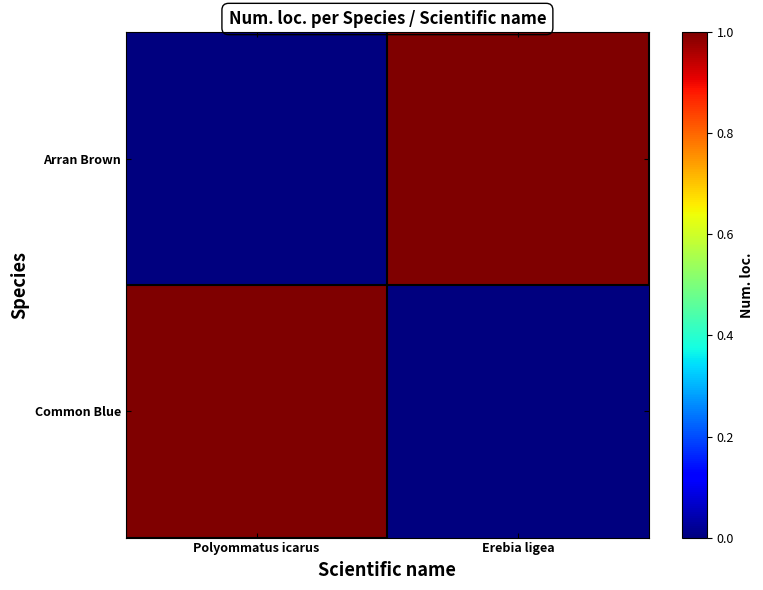

Reading left to right, what are all the values shown in this chart?

Common Blue: Polyommatus icarus=1	Erebia ligea=0
Arran Brown: Polyommatus icarus=0	Erebia ligea=1